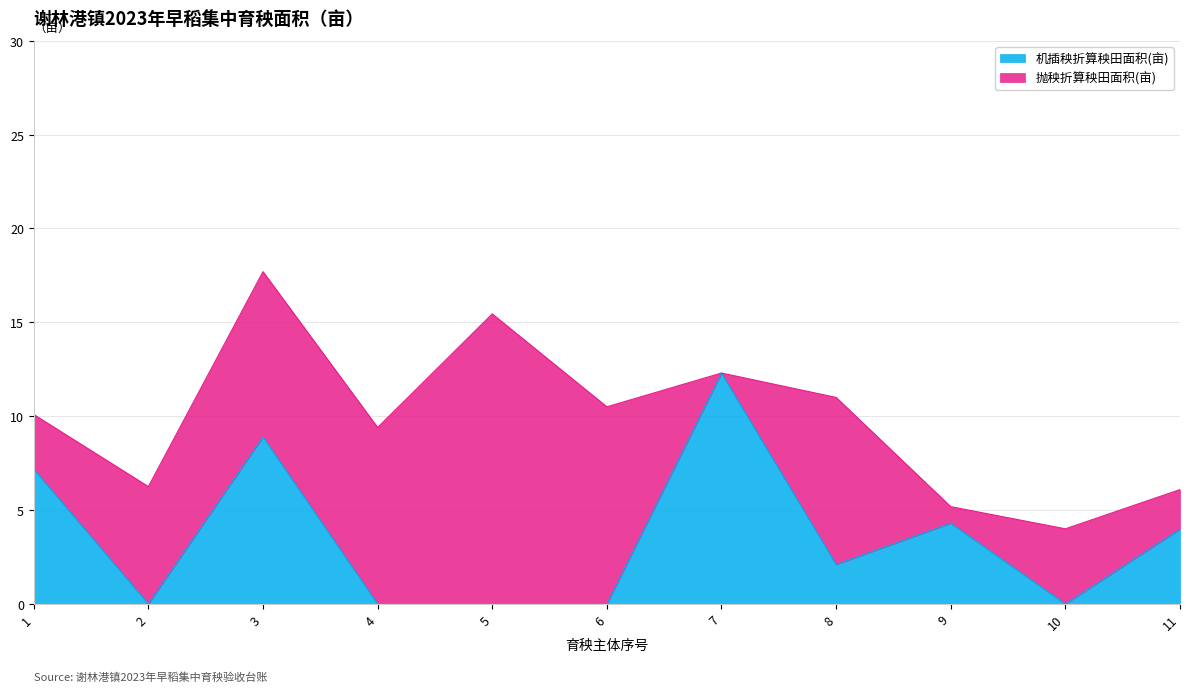

What is the value of the 8th point from the left?

2.1